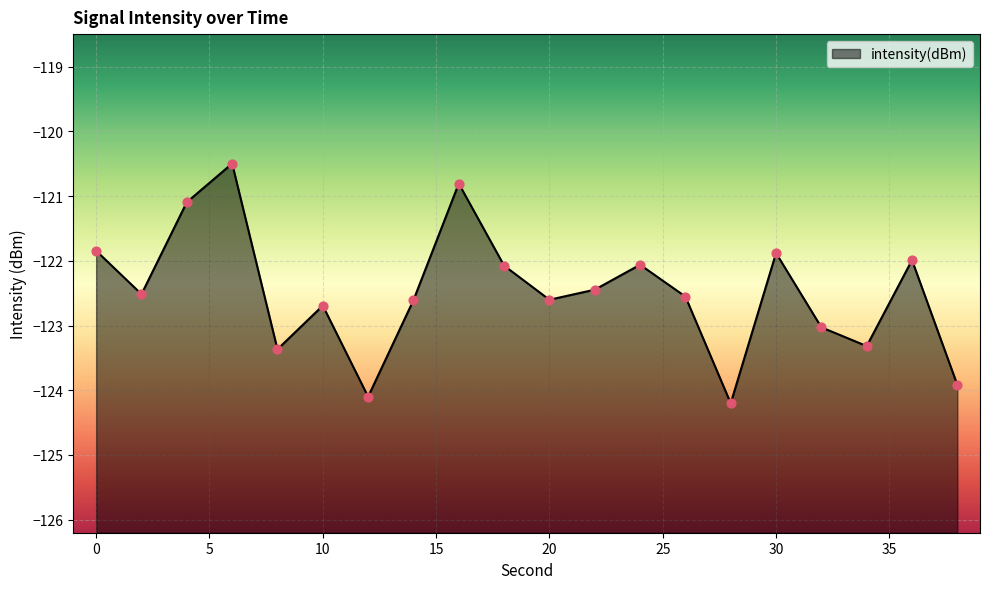

What is the change in value from 2 to 32?

-0.5